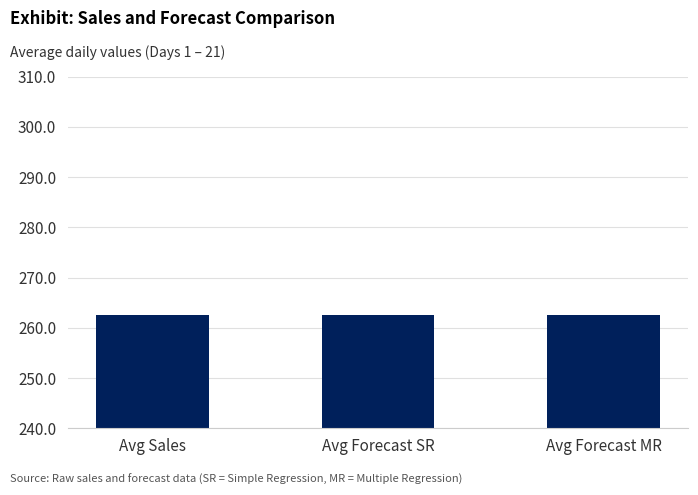

Is it true that the value at Avg Forecast MR is 428.2?

False